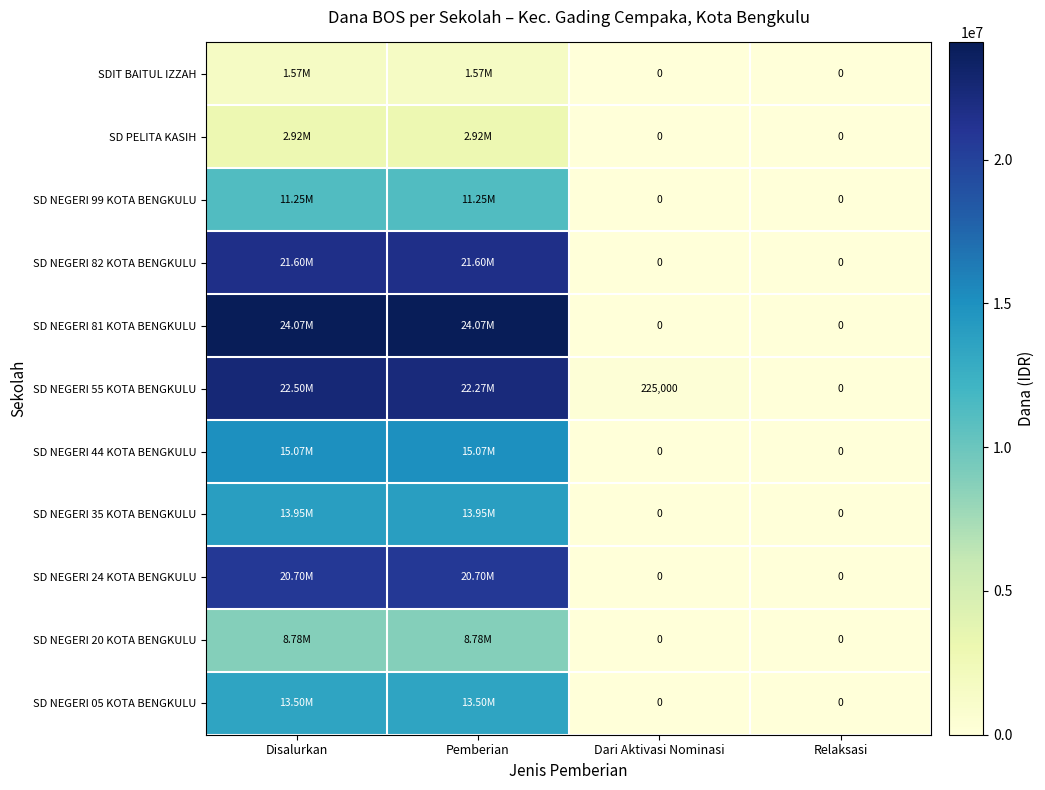

Which series changed the most between Dari Aktivasi Nominasi and Relaksasi?

SD NEGERI 55 KOTA BENGKULU